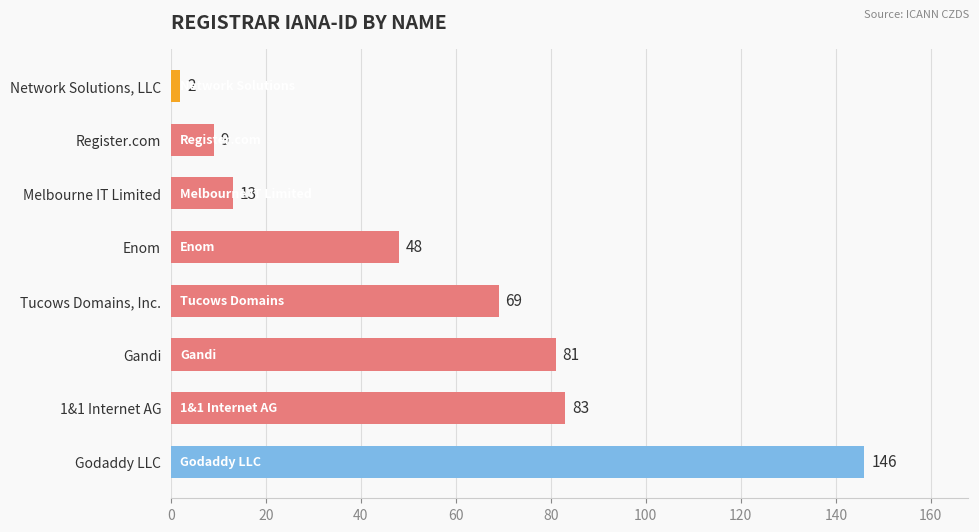

How many data points does each series have?

8